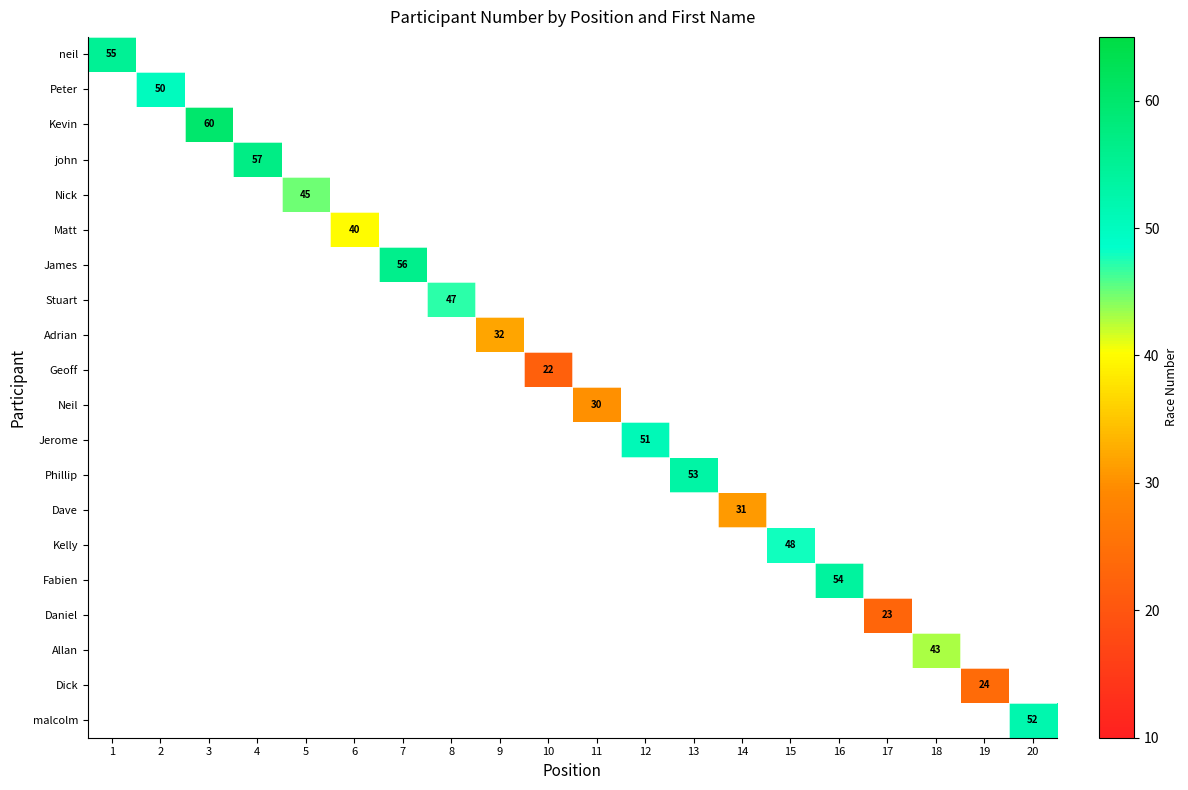

The Allan series shows 10 at 18. True or false?

False